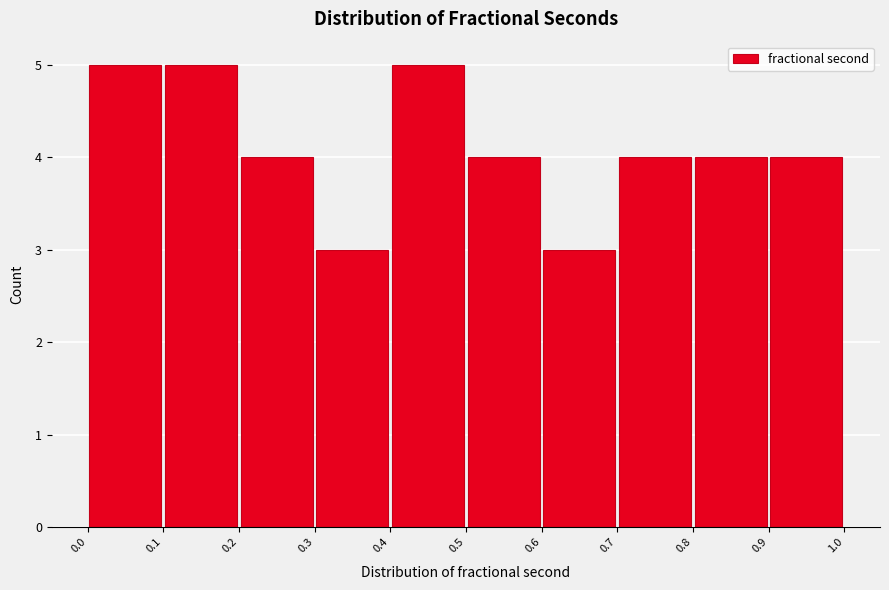

How tall is the bar that spans 0.2 to 0.3 on the x-axis? The values are not printed on the chart, so give them approximately, as read against the axis.

4